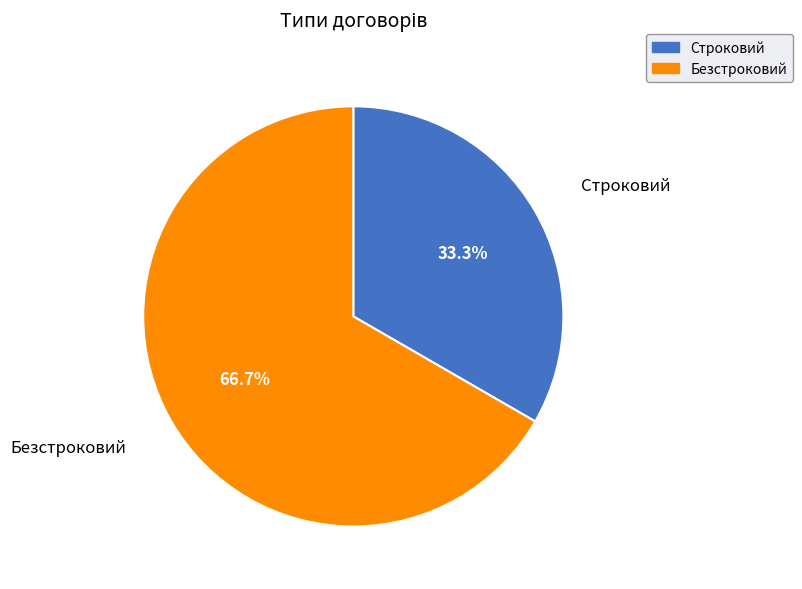

Is it true that Безстроковий is 67% of the pie?

True